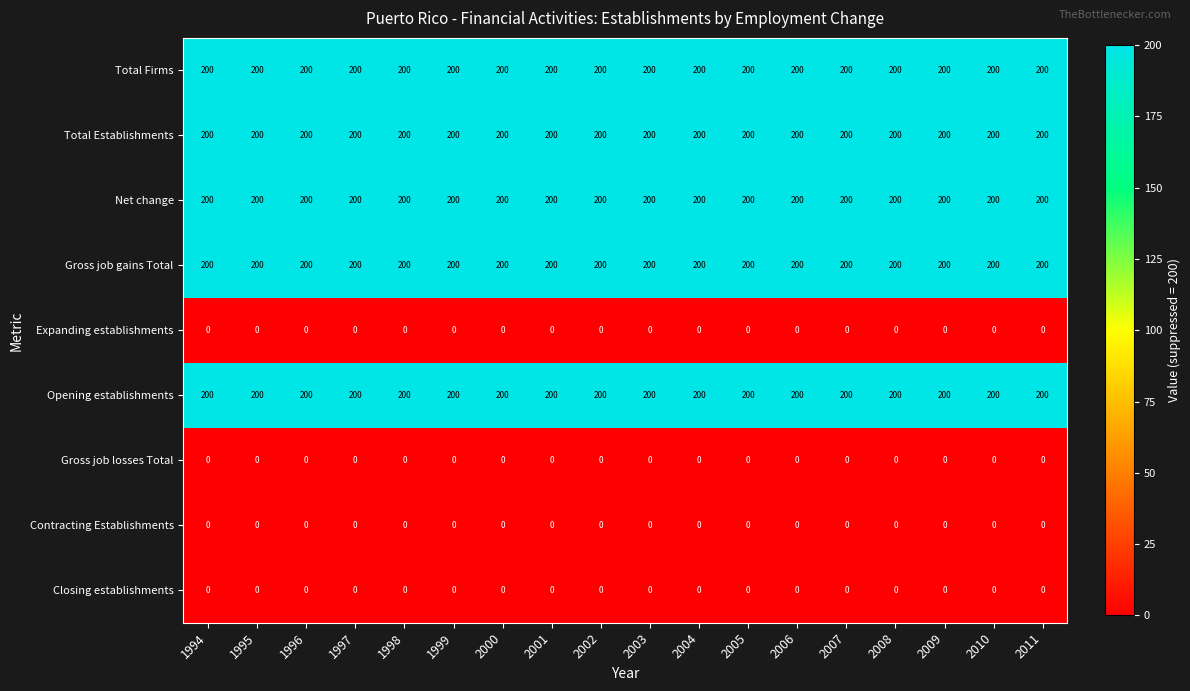

What is the difference between the highest and lowest values at 2009?

200